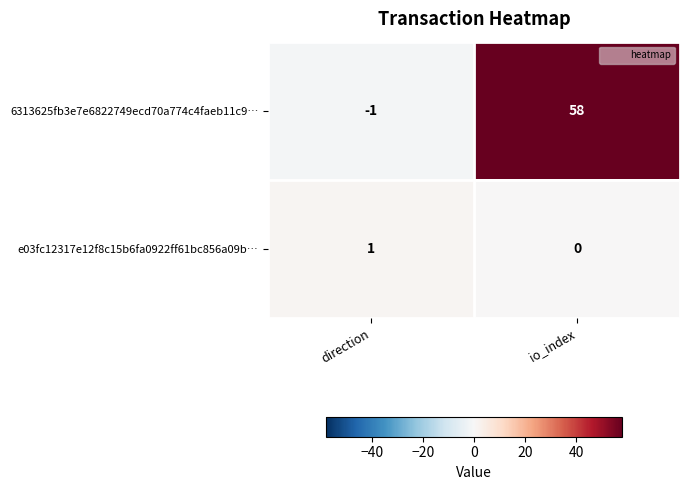

Which series changed the most between direction and io_index?

6313625fb3e7e6822749ecd70a774c4faeb11c9…